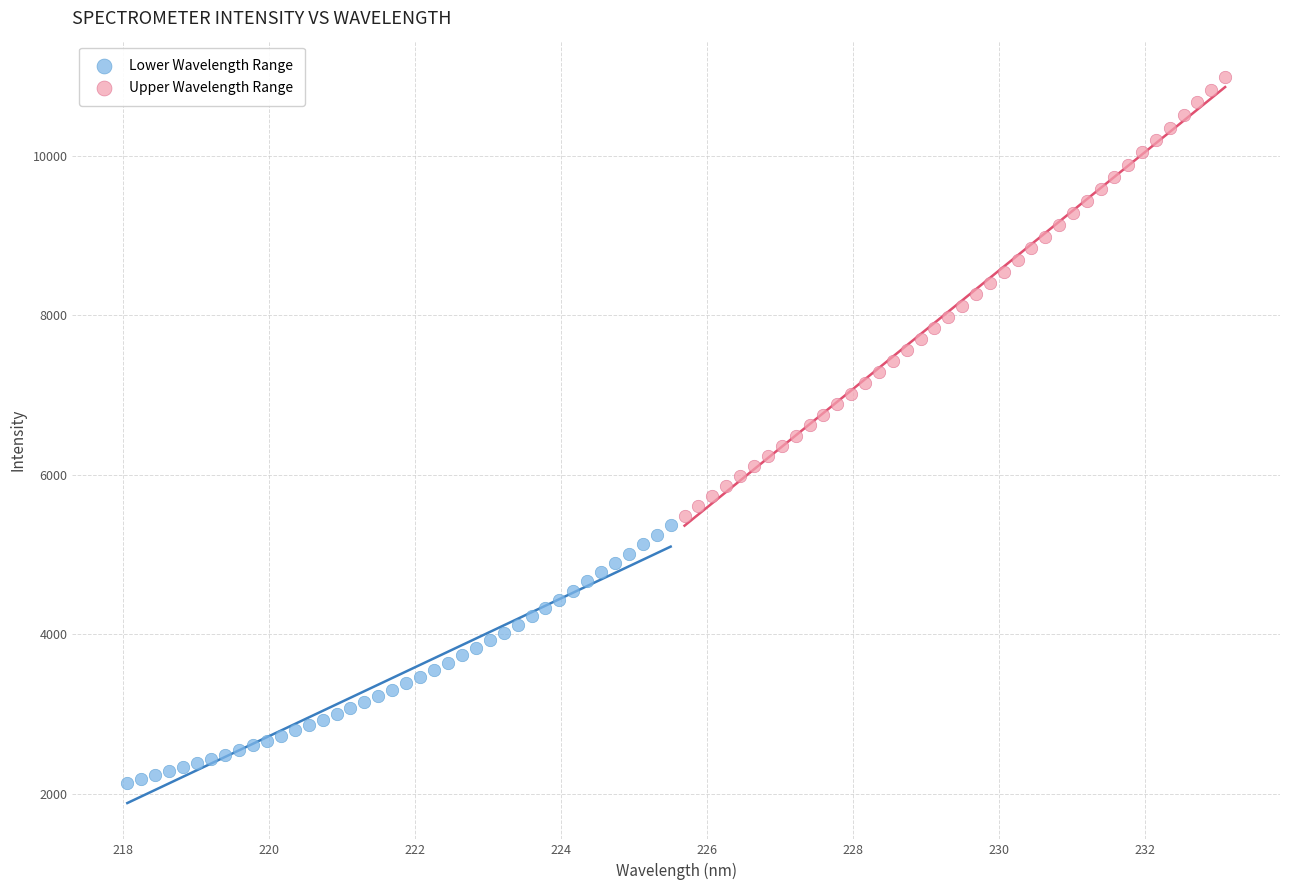

Which series has the largest Y range (max minus min)?

Upper Wavelength Range